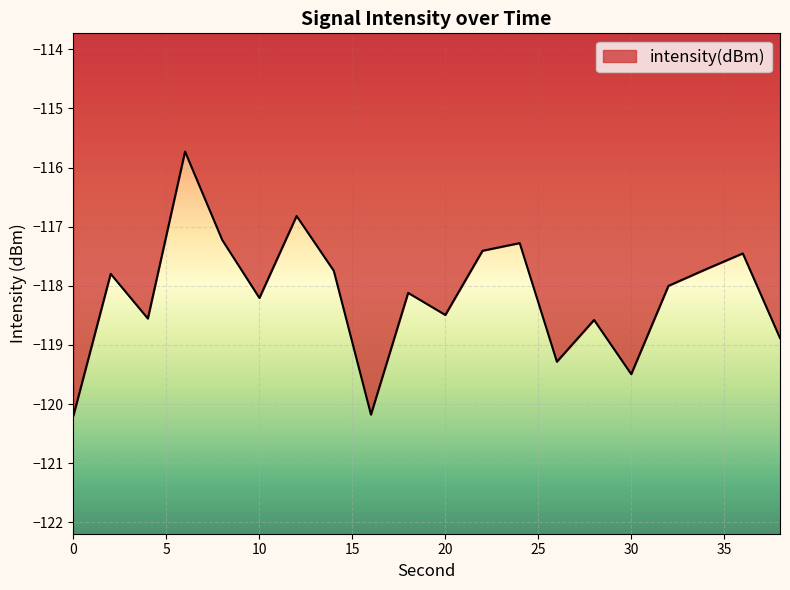

What is the smallest value displayed?

-120.2